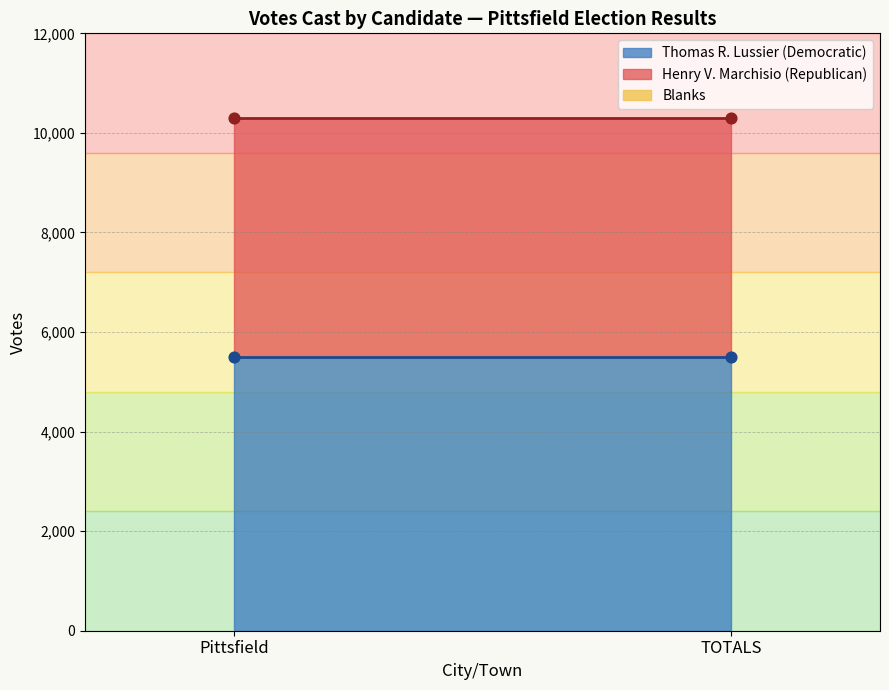

At which category is the sum across all series the highest?

Pittsfield